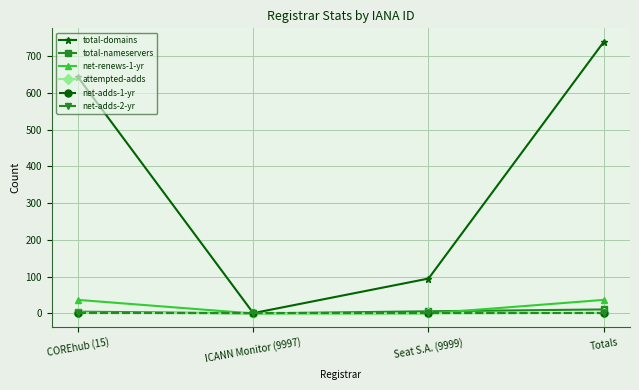

What is the total value across all series at Seat S.A. (9999)?

101